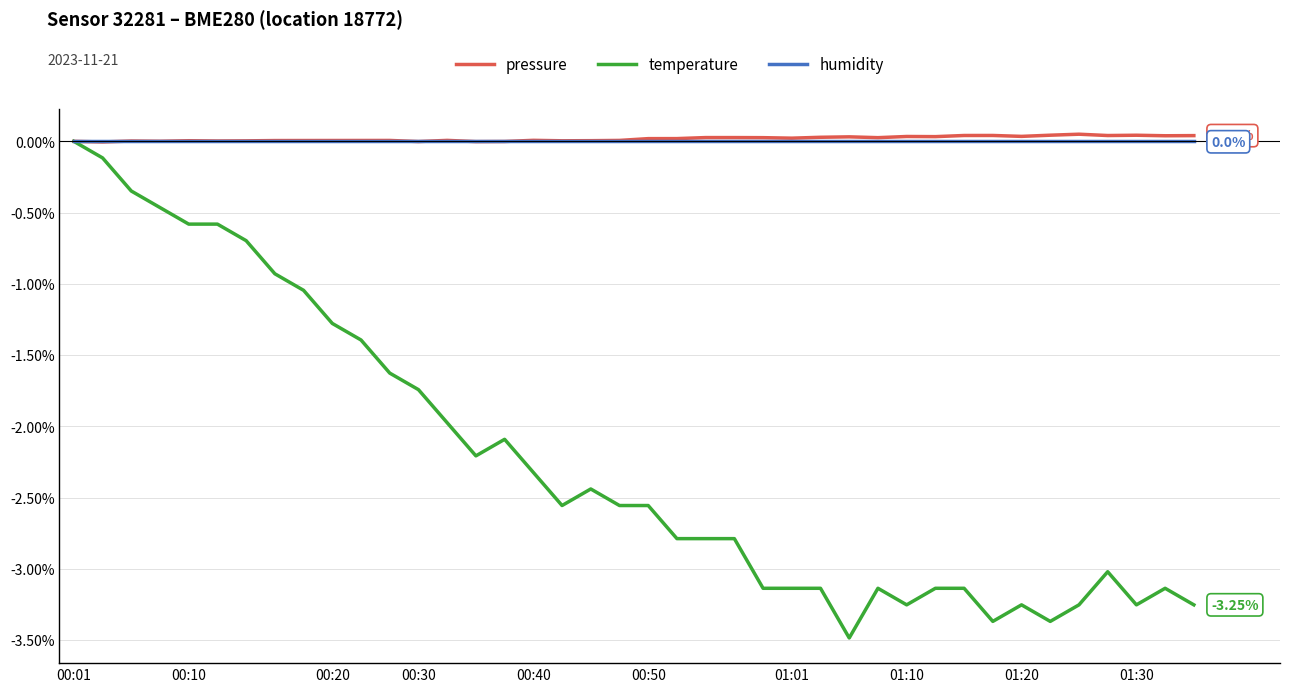

Which series has the widest spread of values?

temperature